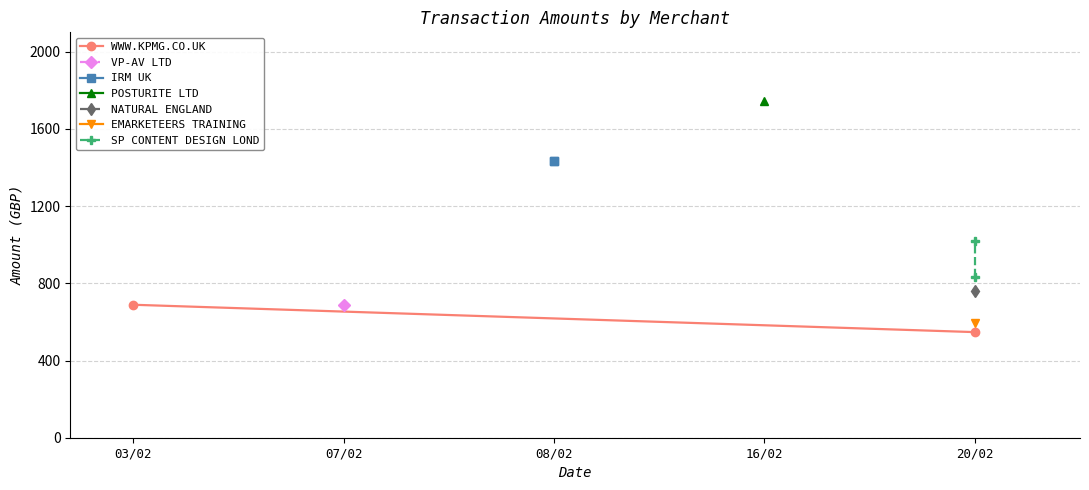

Where does the WWW.KPMG.CO.UK series first go above 688?

03/02